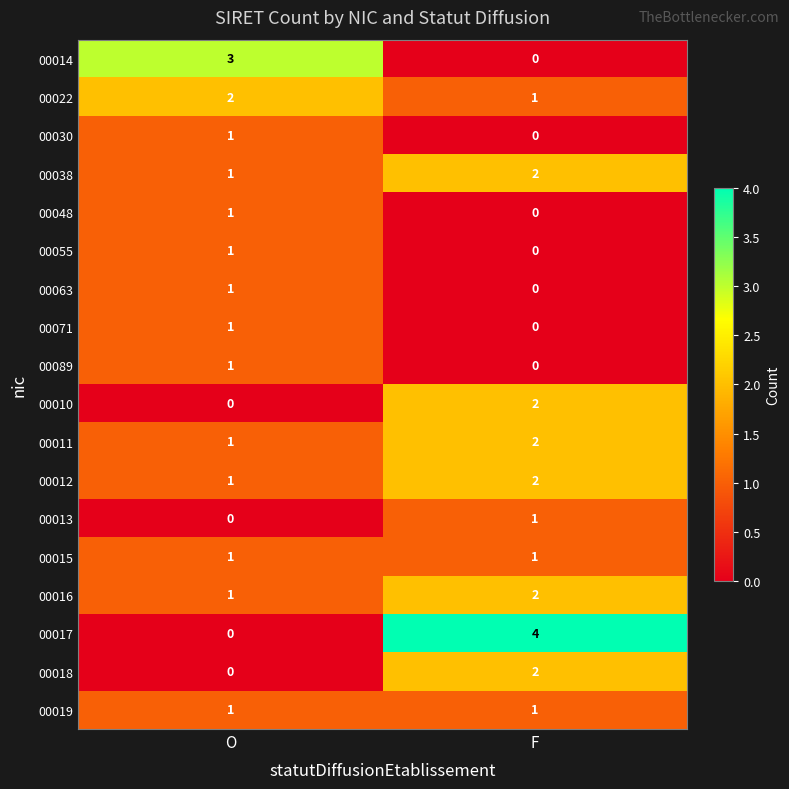

The value of 00013 at F is 1. True or false?

True